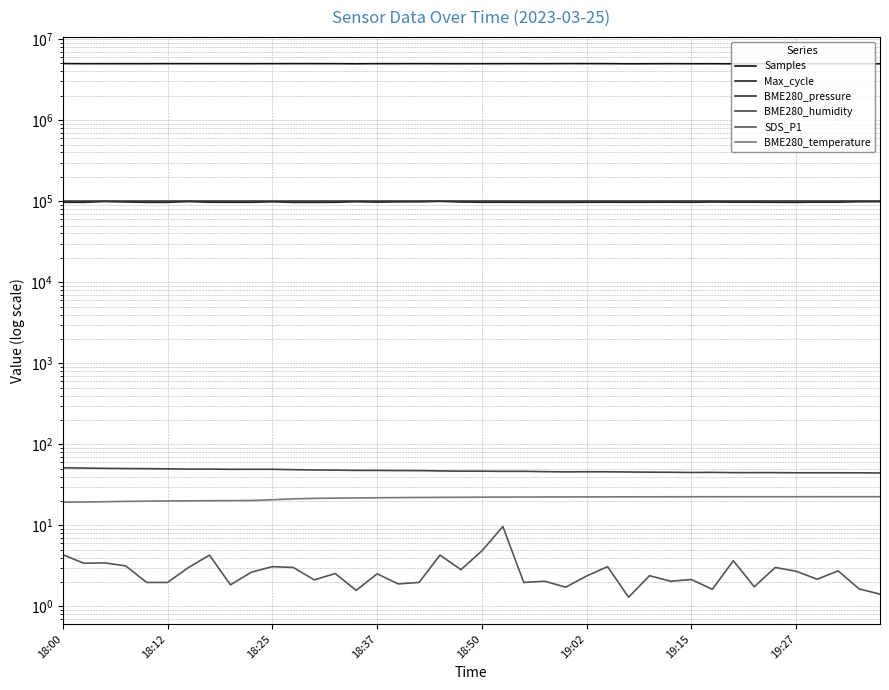

What is the difference between the maximum and minimum values in the SDS_P1 series?

8.4